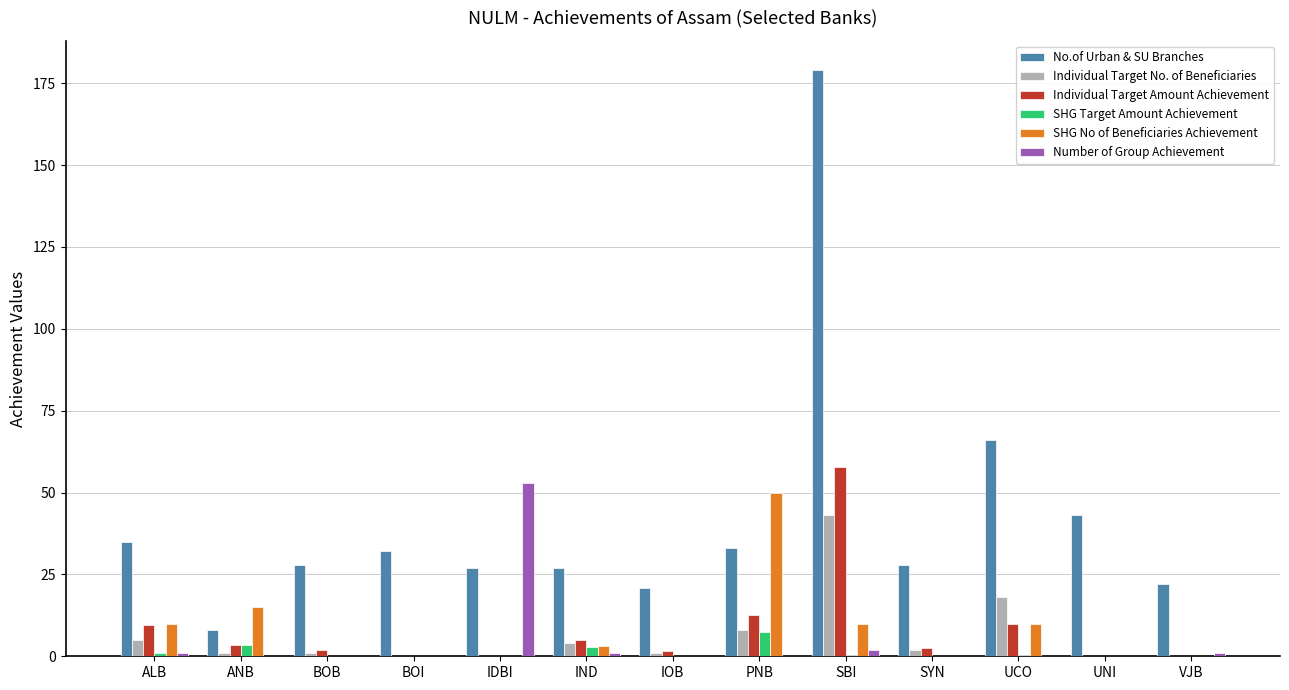

At which category is the sum across all series the highest?

SBI